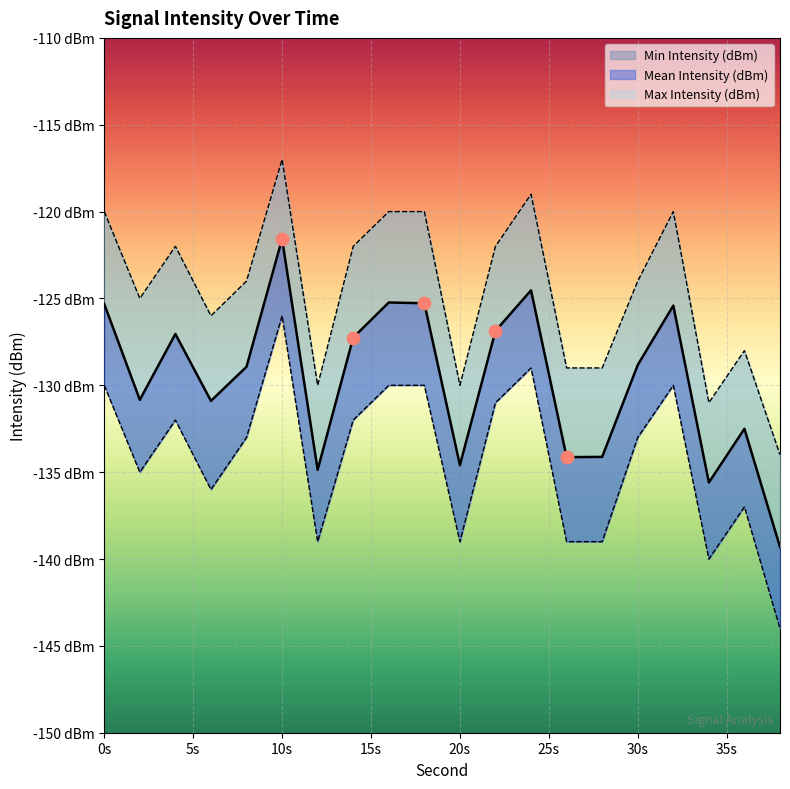

What are all the series names shown in the legend?

Mean Intensity (dBm), Min Intensity (dBm), Max Intensity (dBm)